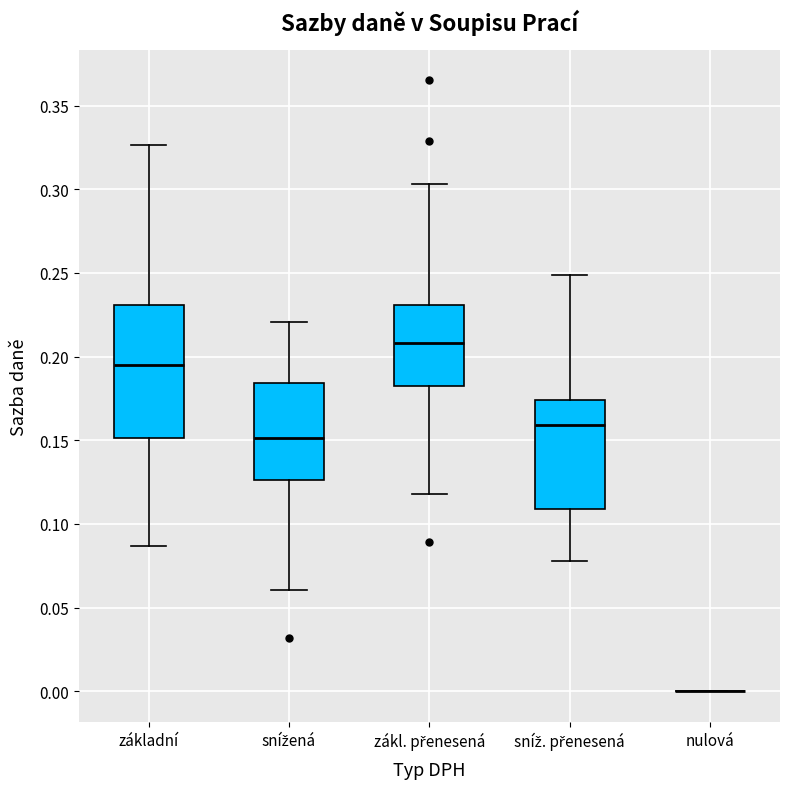

Where does the upper whisker of the box for zákl. přenesená end on the y-axis? The values are not printed on the chart, so give them approximately, as read against the axis.

0.305